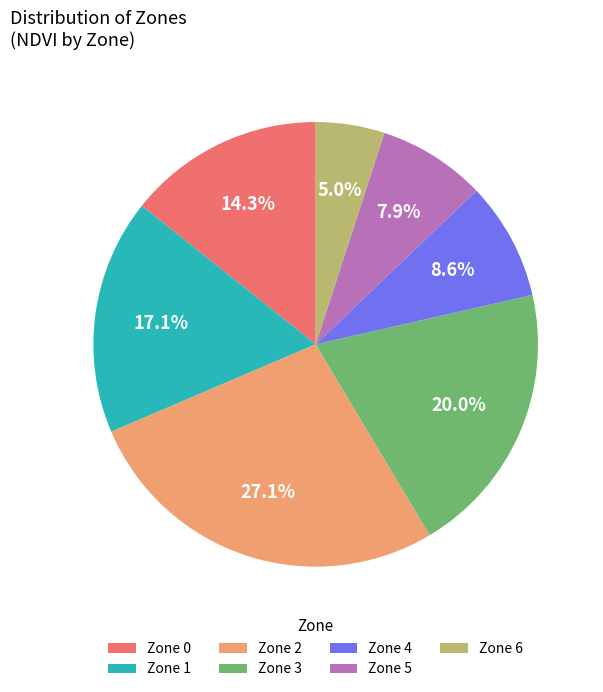

Which has a higher value, Zone 1 or Zone 4?

Zone 1